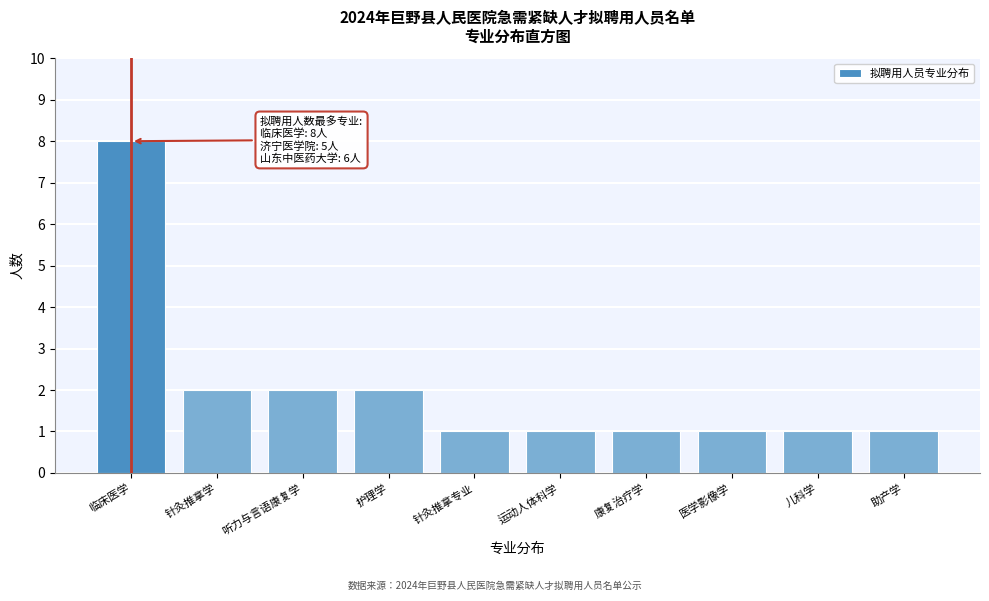

Reading left to right, list all the values displayed in this chart.

临床医学=8	针灸推拿学=2	听力与言语康复学=2	护理学=2	针灸推拿专业=1	运动人体科学=1	康复治疗学=1	医学影像学=1	儿科学=1	助产学=1